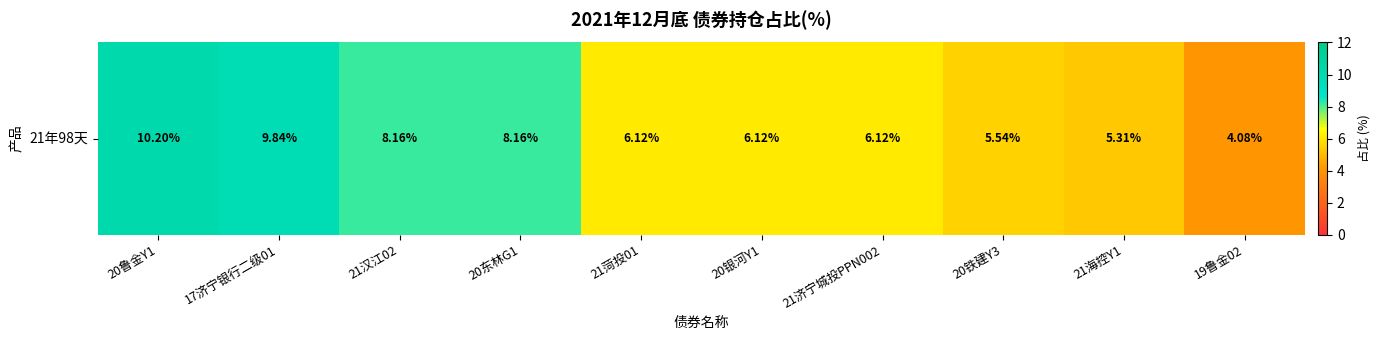

How many distinct data groups are displayed?

1